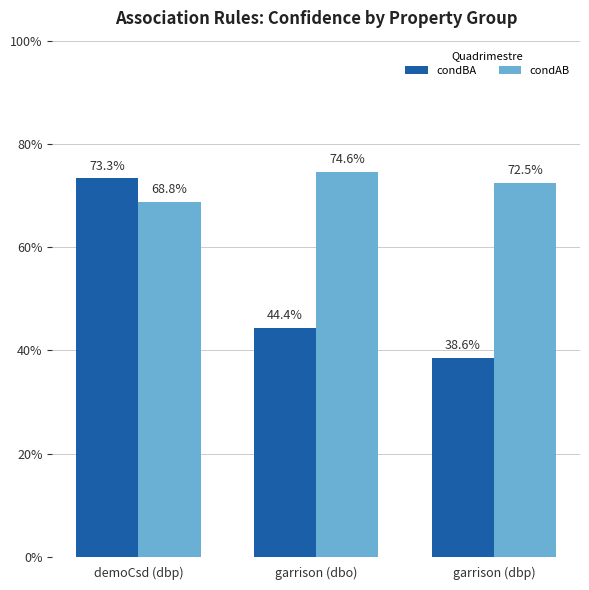

Where is condAB nearest to the value 0?

demoCsd (dbp)